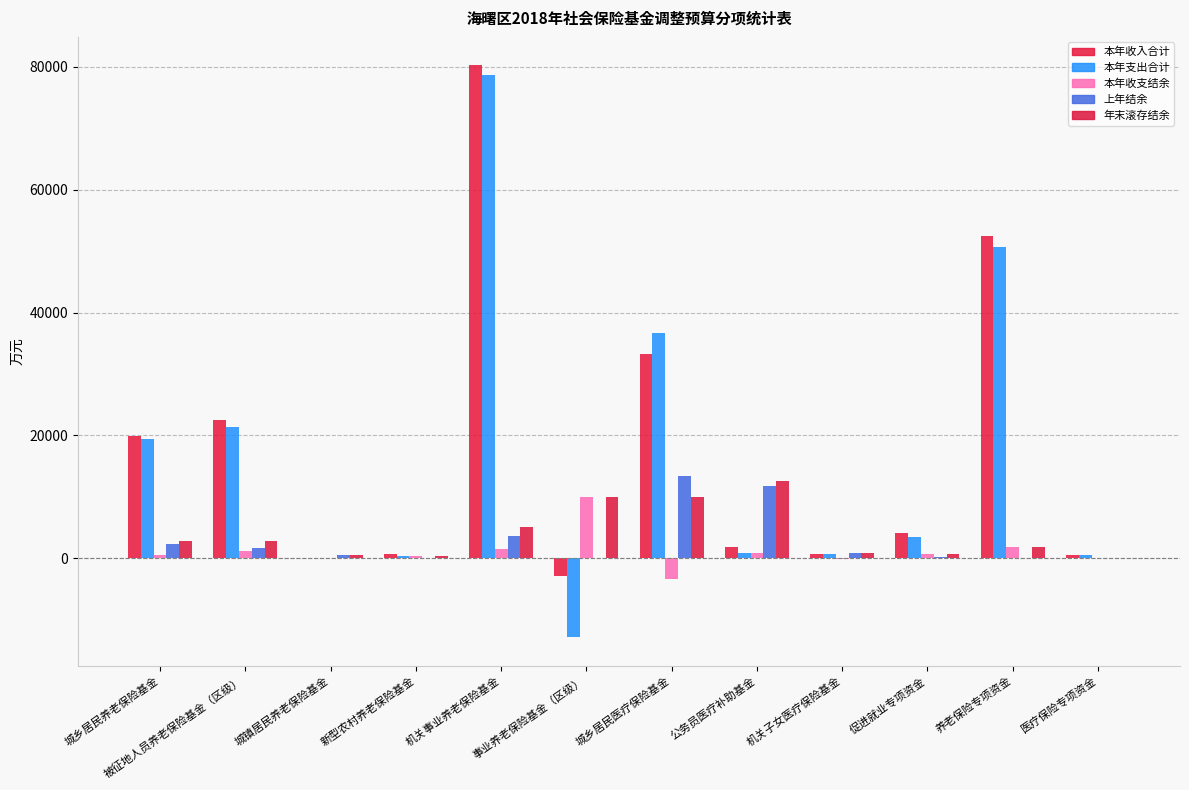

Reading left to right, extract all data points from this chart.

本年收入合计: 19860	22487	7	708	80242	-2892	33337	1773	700	4144	52468	600
本年支出合计: 19373	21359	9	361	78677	-12837	36712	938	765	3516	50644	600
本年收支结余: 487	1128	-2	347	1565	9945	-3375	835	-65	628	1824	0
上年结余: 2315	1672	515	64	3572	12	13361	11728	898	147	0	0
年末滚存结余: 2802	2800	513	411	5137	9957	9986	12563	833	775	1824	0